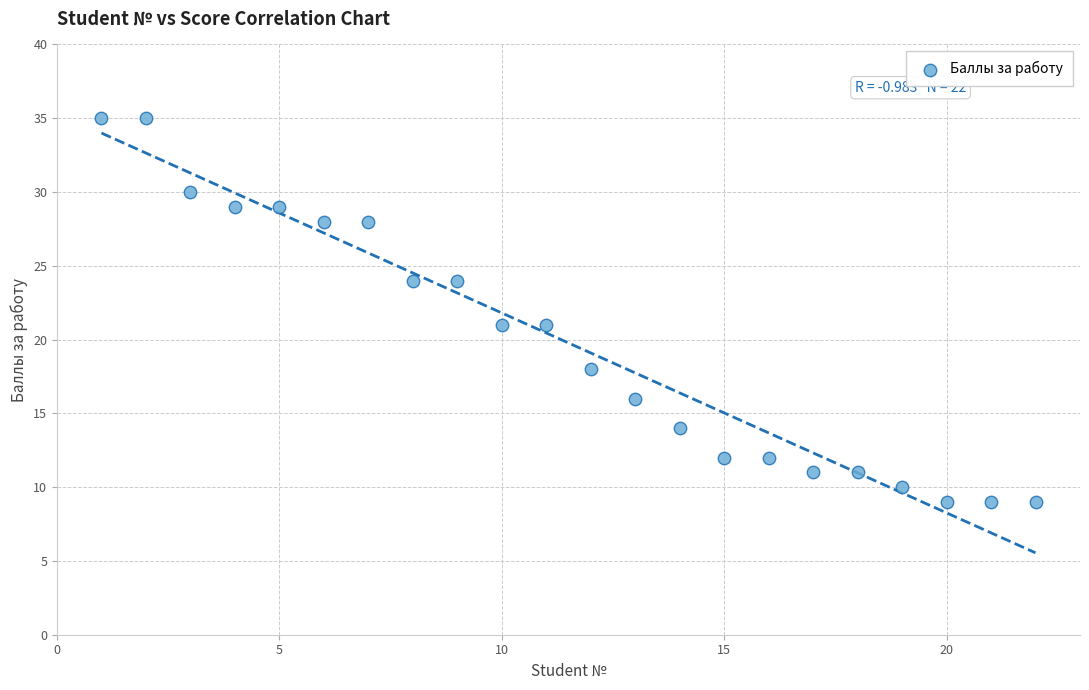

What is the range of Y values (max minus min)?

26